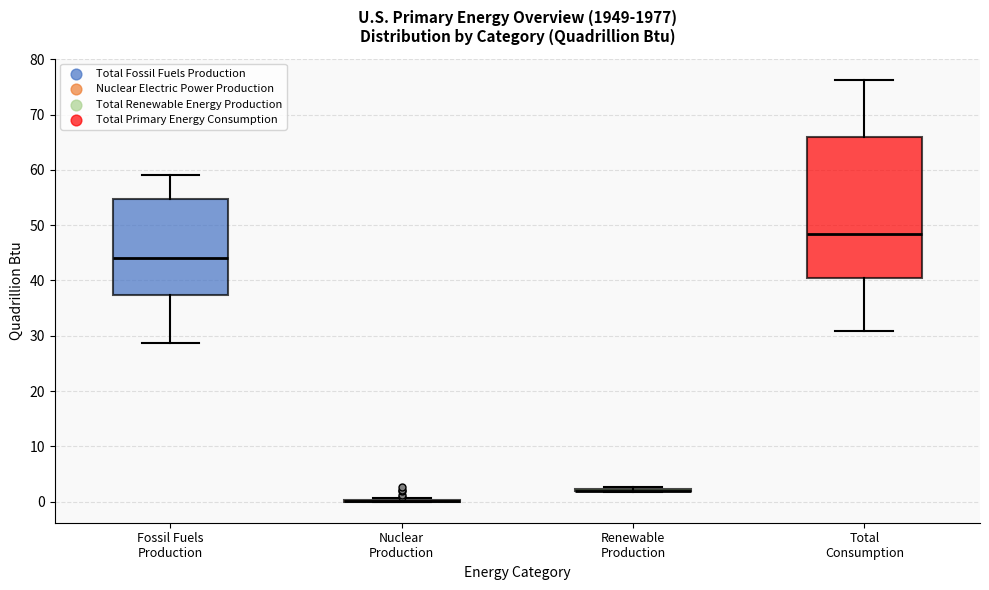

Reading left to right, read every box against the y-axis: the position of its median line, the range the box covers, and the ends of its whiskers. The values are not printed on the chart, so give them approximately, as read against the axis.

Fossil Fuels Production: median 44, box 37 to 55, whiskers 29 to 59
Nuclear Production: box collapsed to a line at 0, whiskers 0 to 1
Renewable Production: box collapsed to a line at 2, whiskers 2 to 3
Total Consumption: median 48, box 41 to 66, whiskers 31 to 76